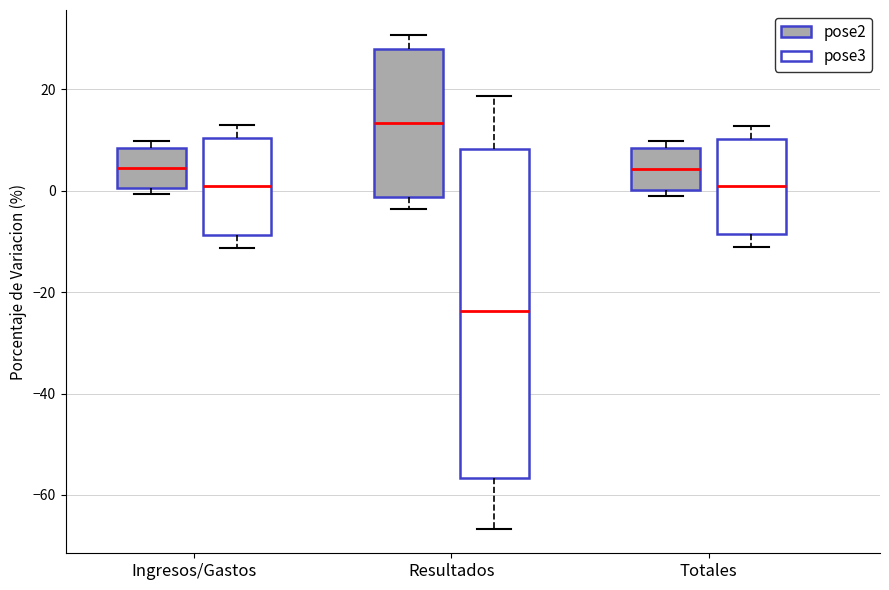

Reading left to right, transcribe this box plot: for each box, give where its median line is, the range the box spans, and where its two whiskers end, as read against the y-axis. The values are not printed on the chart, so give them approximately, as read against the axis.

Ingresos/Gastos (pose2): median 4, box 0 to 8, whiskers 0 (just below the box's lower edge) to 10
Ingresos/Gastos (pose3): median 0, box -8 to 10, whiskers -12 to 14
Resultados (pose2): median 14, box -2 to 28, whiskers -4 to 30
Resultados (pose3): median -24, box -56 to 8, whiskers -66 to 18
Totales (pose2): median 4, box 0 to 8, whiskers 0 (just below the box's lower edge) to 10
Totales (pose3): median 0, box -8 to 10, whiskers -12 to 12